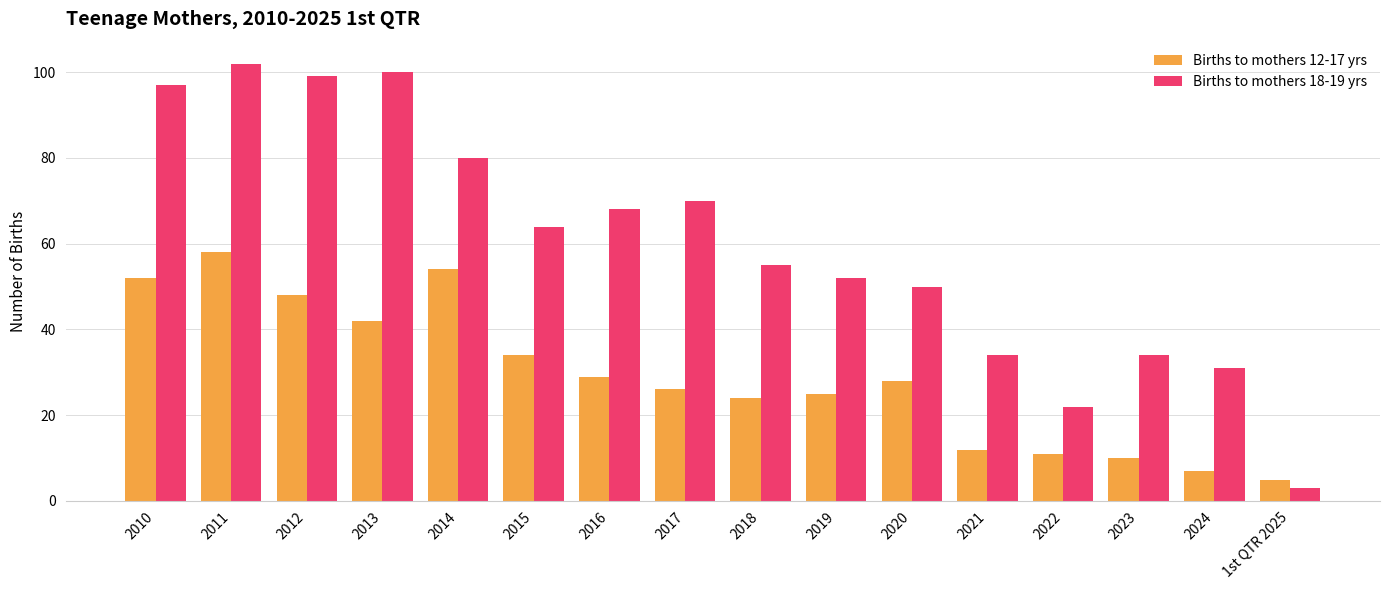

Does the chart contain stacked bars?

No